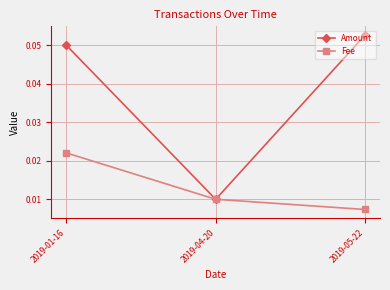

Between 2019-01-16 and 2019-04-20, which series saw the biggest shift?

Amount